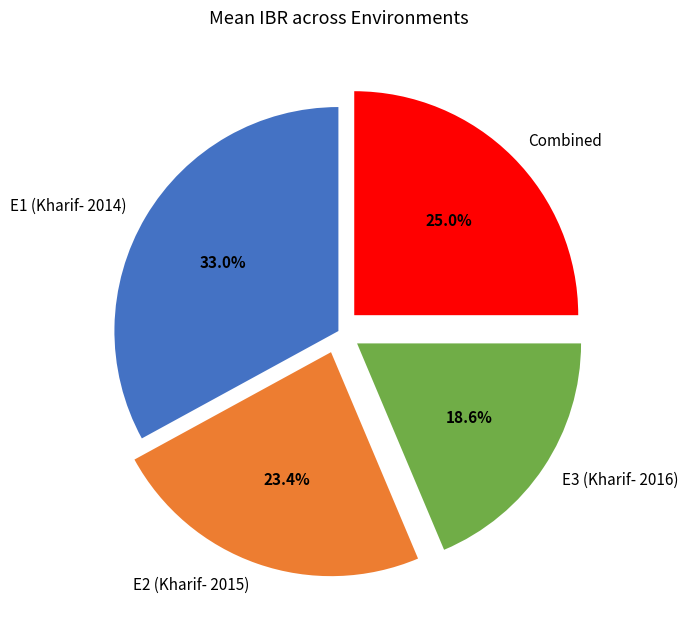

How many slices are in this pie chart?

4